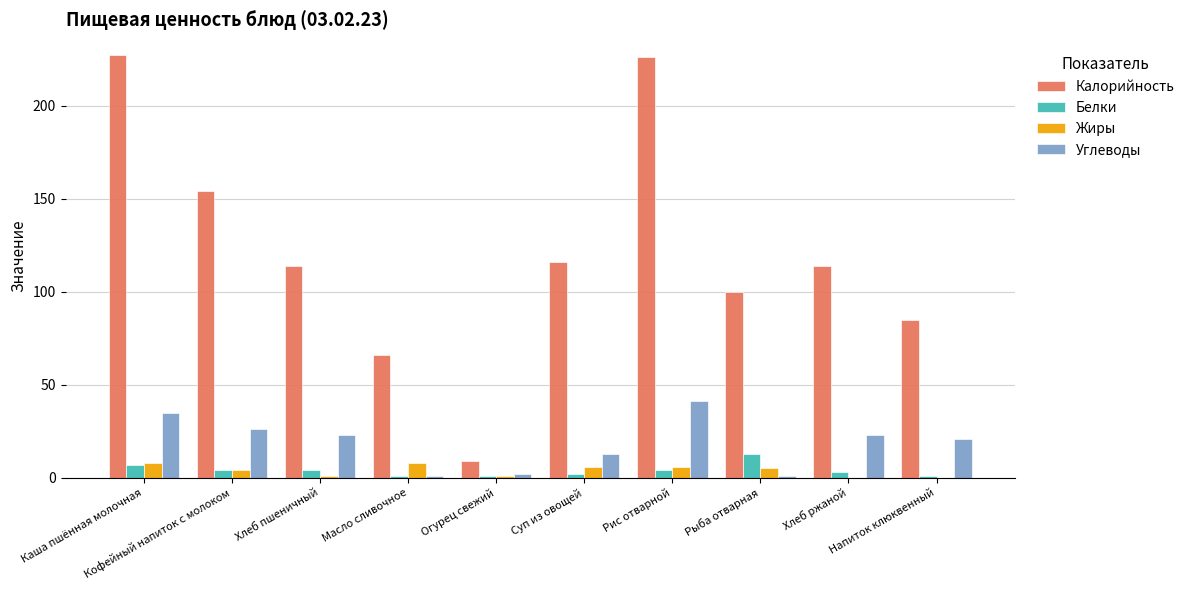

What is the sum of the Жиры values at Кофейный напиток с молоком and Рис отварной?

10